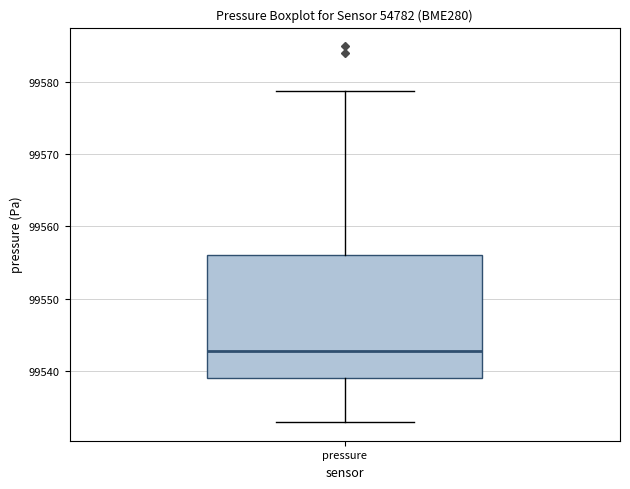

Read this box plot against the y-axis: the position of the median line, the range covered by the box, and the ends of both whiskers. The values are not printed on the chart, so give them approximately, as read against the axis.

median 99543, box 99539 to 99556, whiskers 99533 to 99579